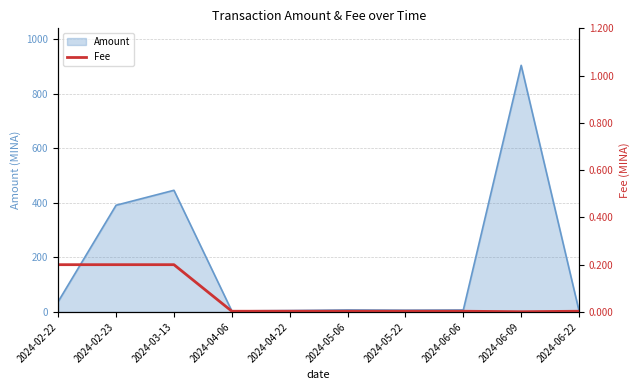

Reading left to right, extract all data points from this chart.

2024-02-22=0.2	2024-02-23=0.2	2024-03-13=0.2	2024-04-06=0.0	2024-04-22=0.0	2024-05-06=0.0	2024-05-22=0.0	2024-06-06=0.0	2024-06-09=0.0	2024-06-22=0.0